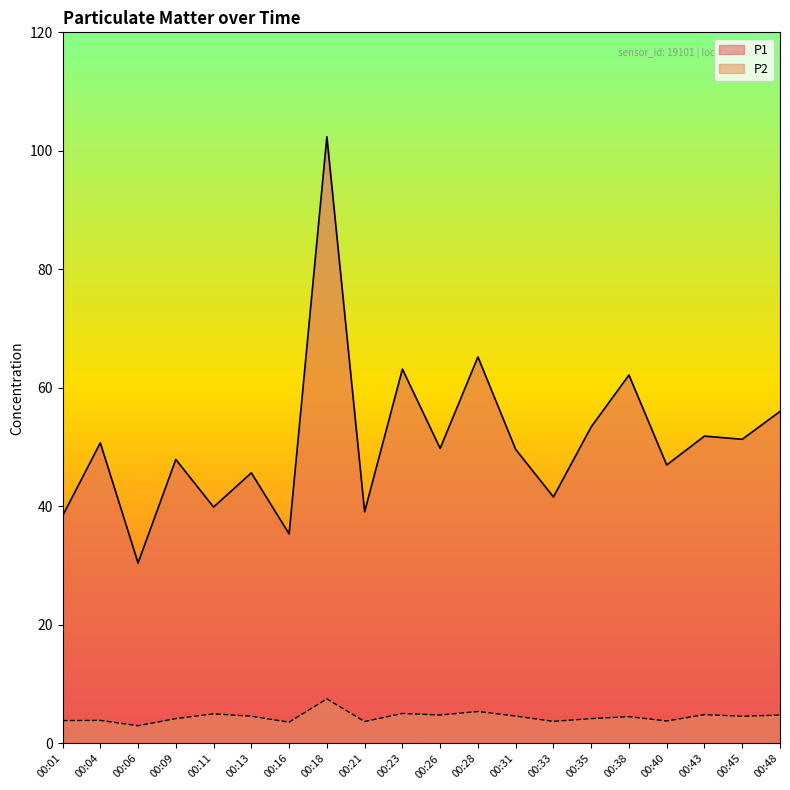

At 00:11, list the series in order from smallest to largest.

P2, P1